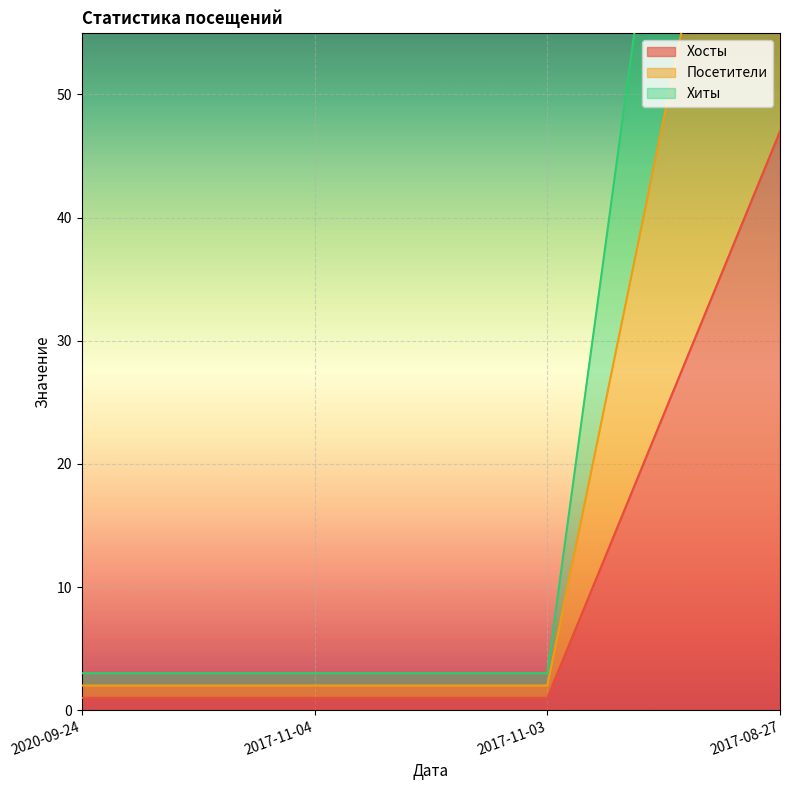

At how many categories does at least one series exceed 23?

1